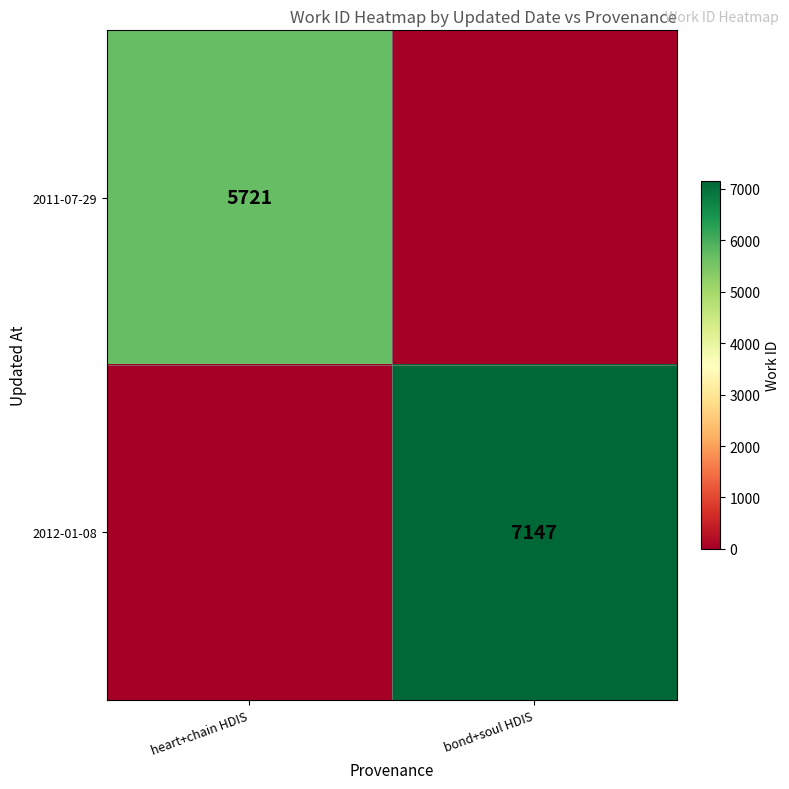

True or false: 2011-07-29 has a value of 5721 at heart+chain HDIS.

True